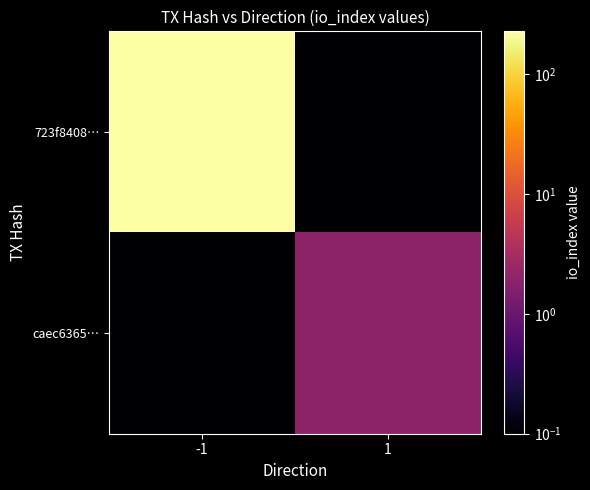

Reading right to left, what are all the values shown in this chart?

723f8408…: 1=0.1	-1=226.0
caec6365…: 1=2.0	-1=0.1